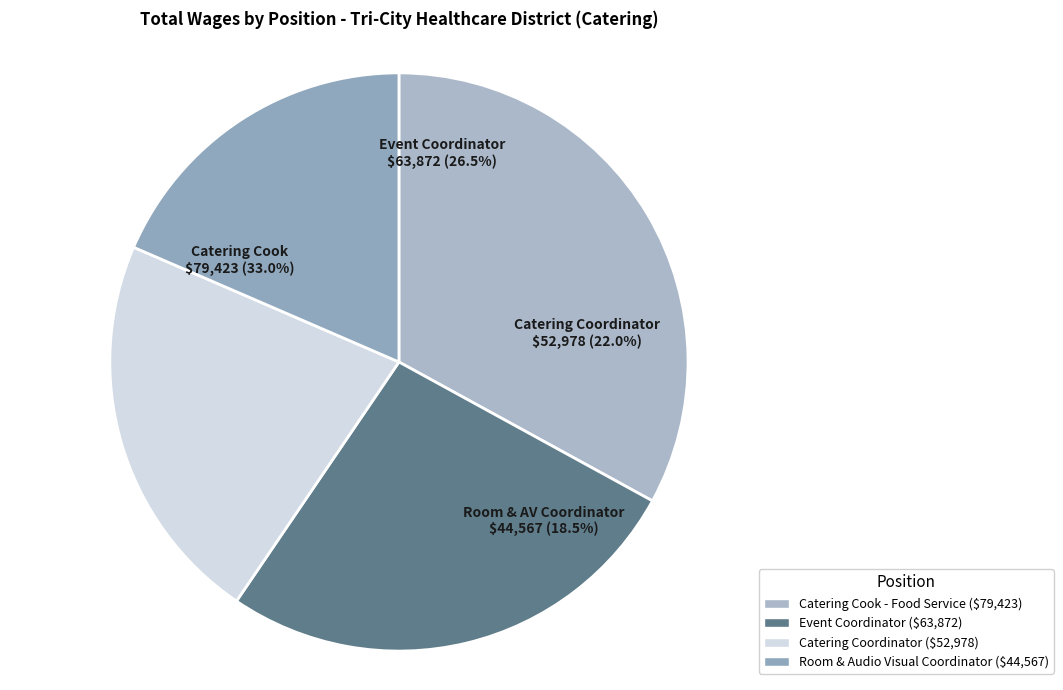

Which has a higher value, Event Coordinator or Room & Audio Visual Coordinator?

Event Coordinator